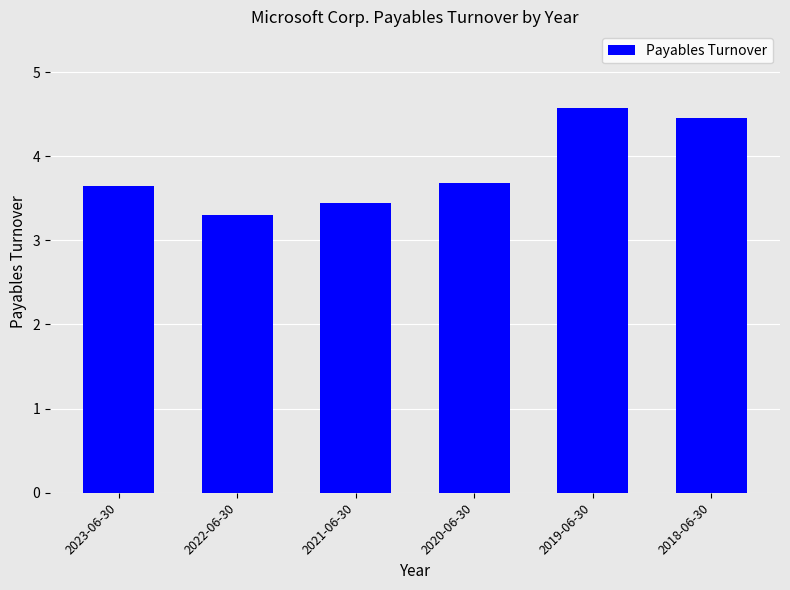

What is the label of the 3rd bar from the right?

2020-06-30